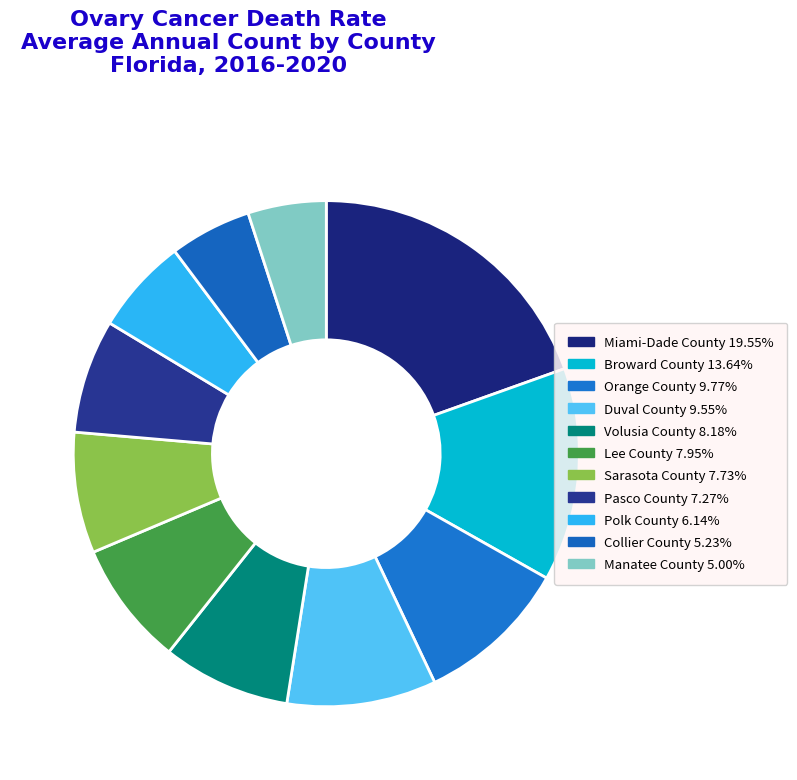

Which category has the biggest portion of the pie?

Miami-Dade County